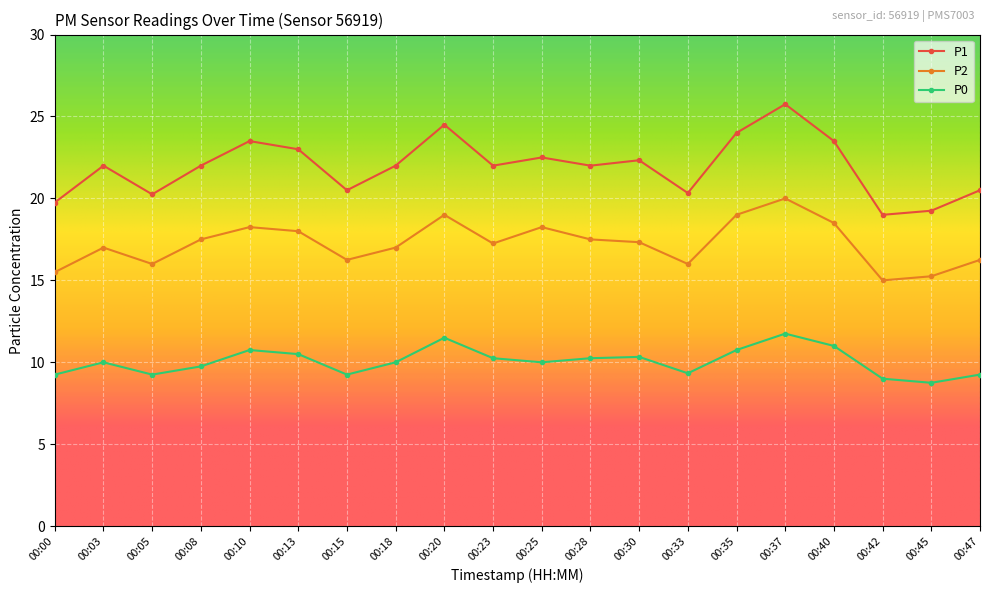

What is the difference between the P2 values at 00:08 and 00:00?

2.0